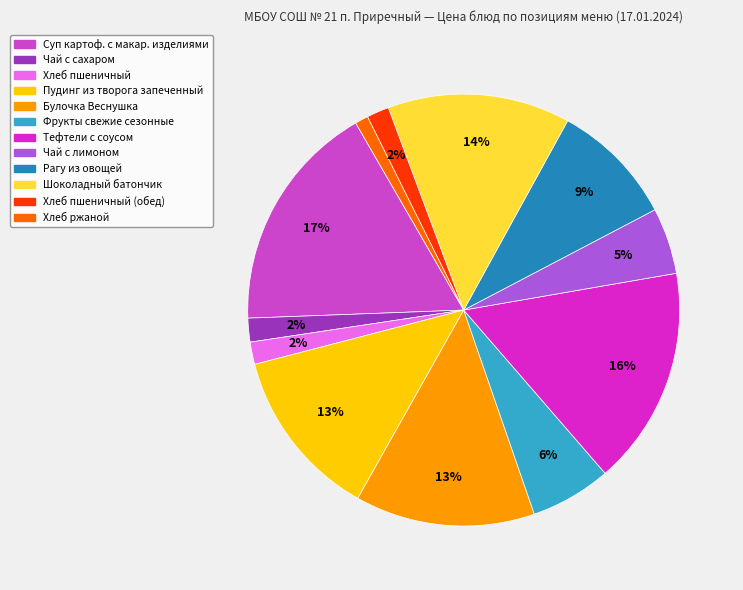

Is there a majority slice in this chart?

No